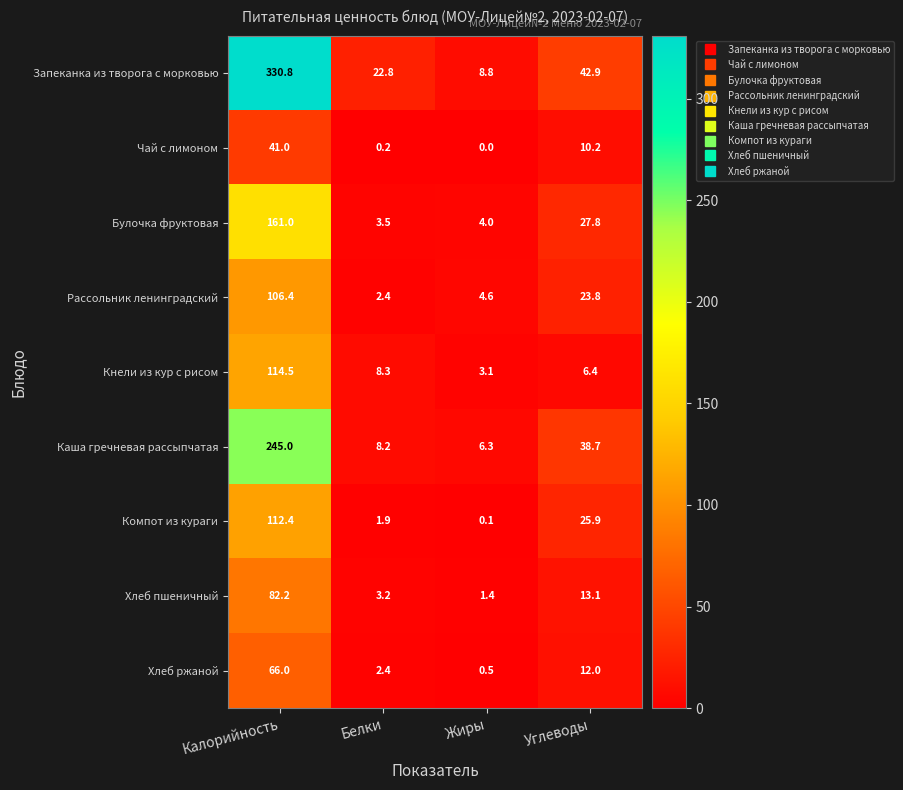

Which series has the largest total across all categories?

Запеканка из творога с морковью